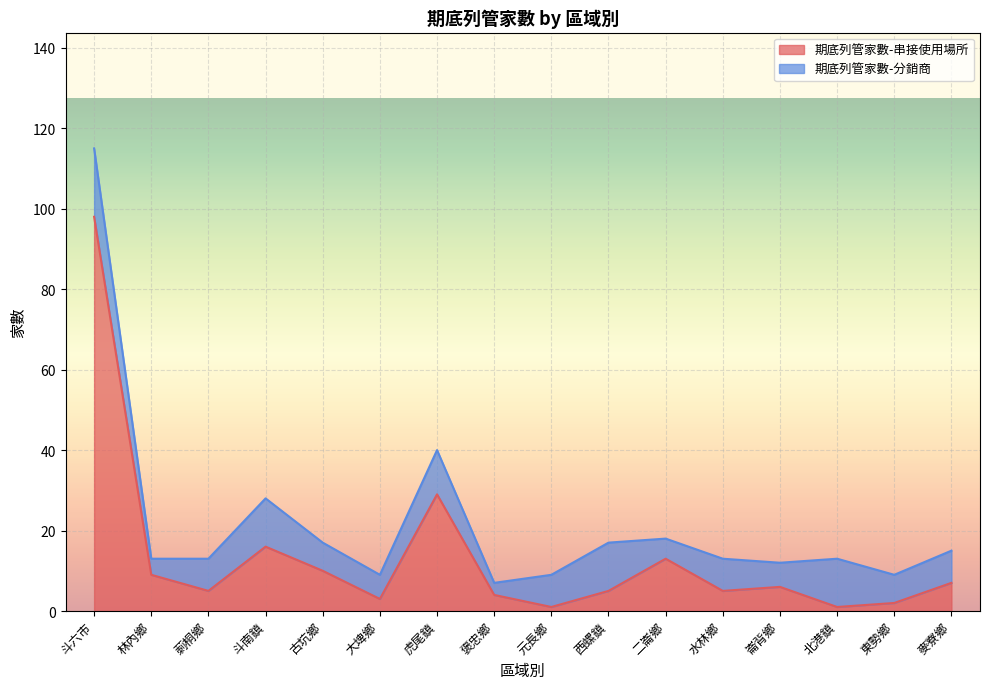

Reading left to right, extract all data points from this chart.

斗六市=98	林內鄉=9	莿桐鄉=5	斗南鎮=16	古坑鄉=10	大埤鄉=3	虎尾鎮=29	褒忠鄉=4	元長鄉=1	西螺鎮=5	二崙鄉=13	水林鄉=5	崙背鄉=6	北港鎮=1	東勢鄉=2	麥寮鄉=7